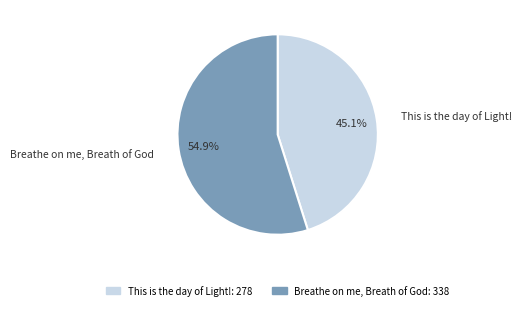

What is the ratio of the value at This is the day of Light! to the value at Breathe on me, Breath of God?

0.8